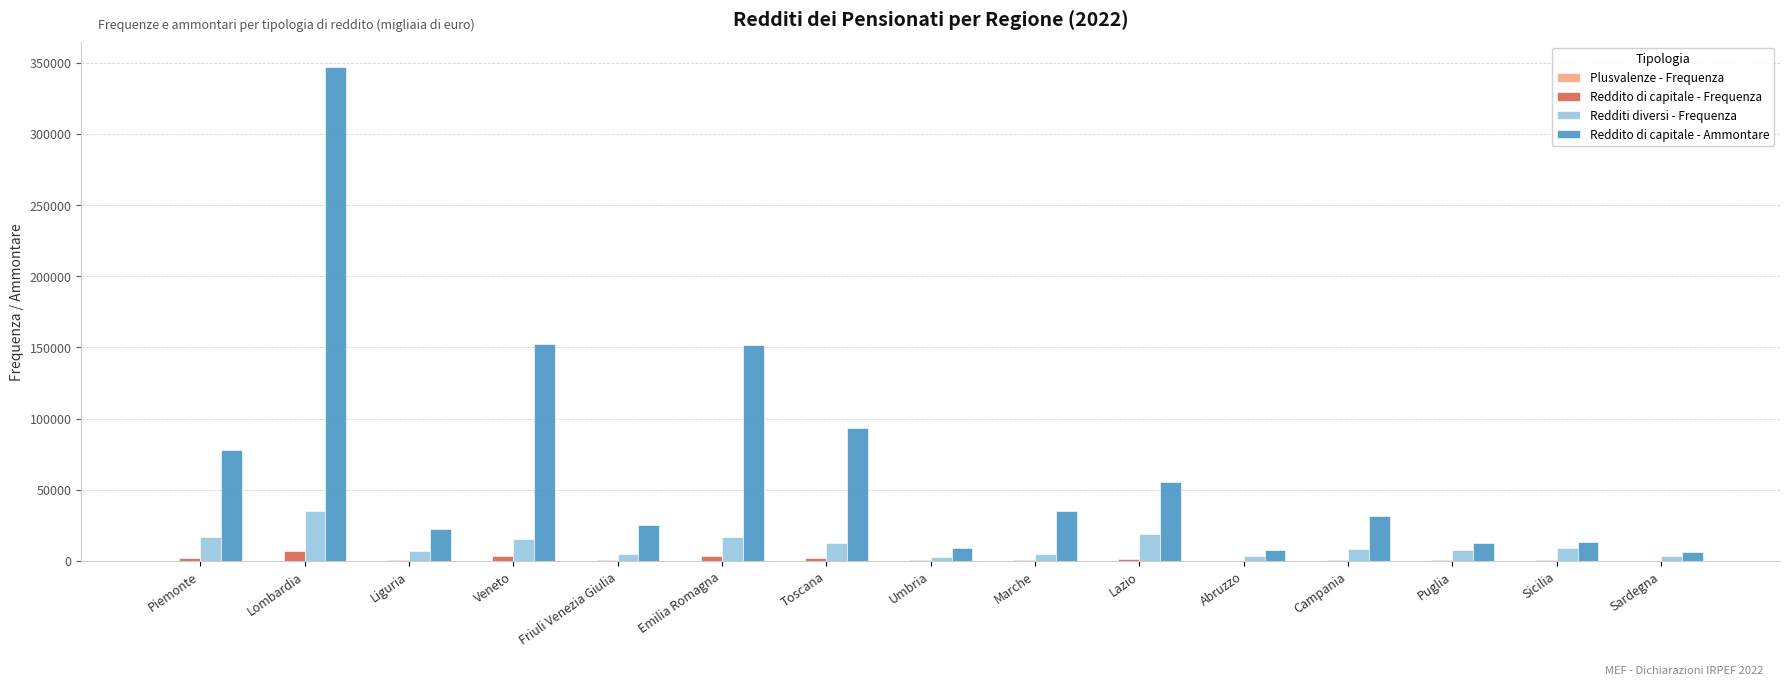

What is the difference between the Redditi diversi - Frequenza values at Liguria and Umbria?

4155